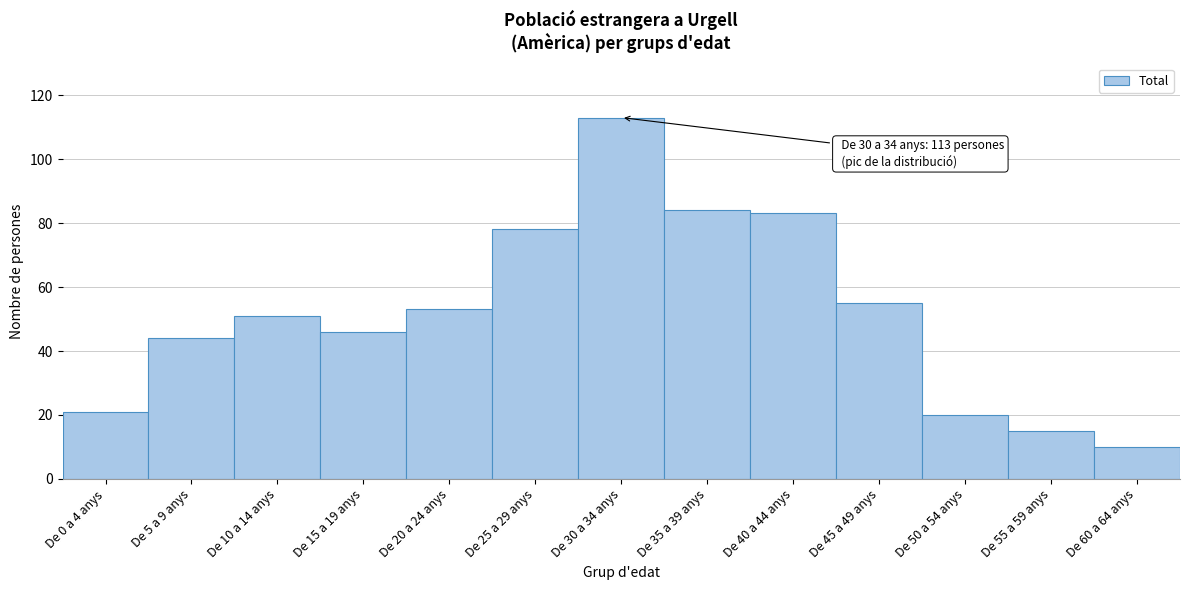

Reading right to left, extract all data points from this chart.

De 60 a 64 anys=10	De 55 a 59 anys=15	De 50 a 54 anys=20	De 45 a 49 anys=55	De 40 a 44 anys=83	De 35 a 39 anys=84	De 30 a 34 anys=113	De 25 a 29 anys=78	De 20 a 24 anys=53	De 15 a 19 anys=46	De 10 a 14 anys=51	De 5 a 9 anys=44	De 0 a 4 anys=21